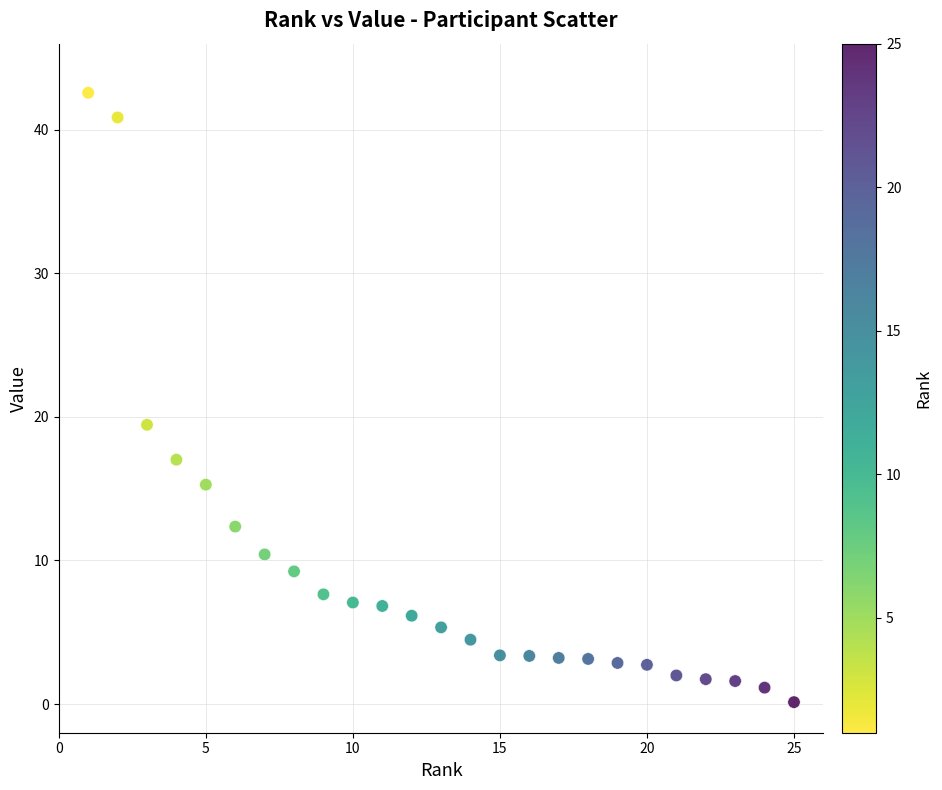

How many data points are displayed?

25